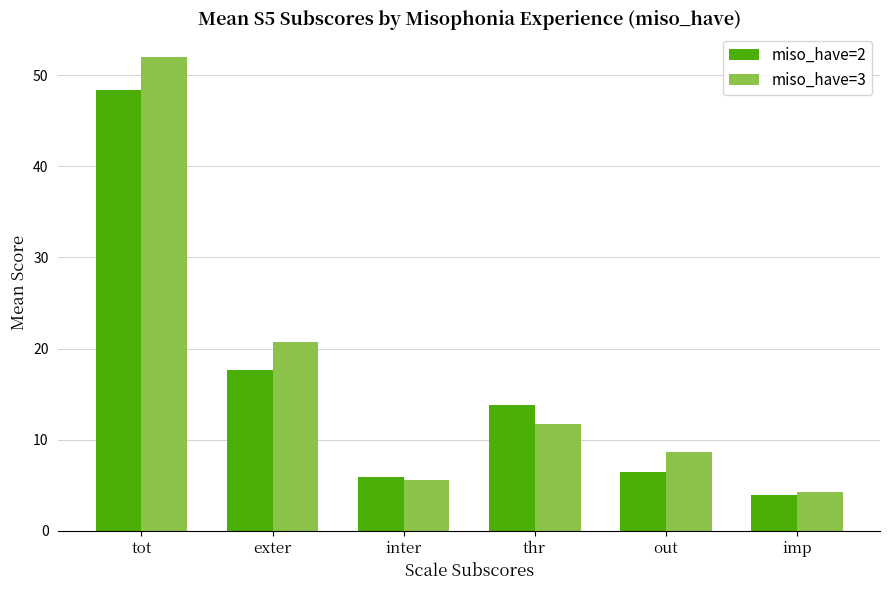

Count the number of categories in the chart.

6